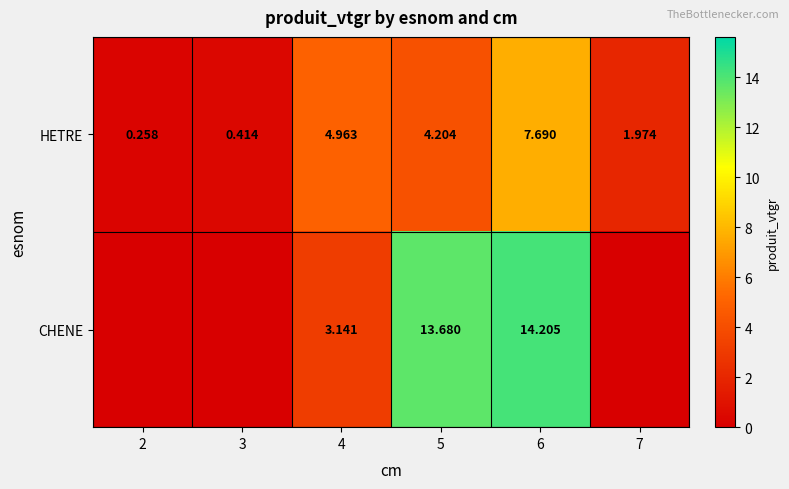

What is the average value of the HETRE series?

3.3